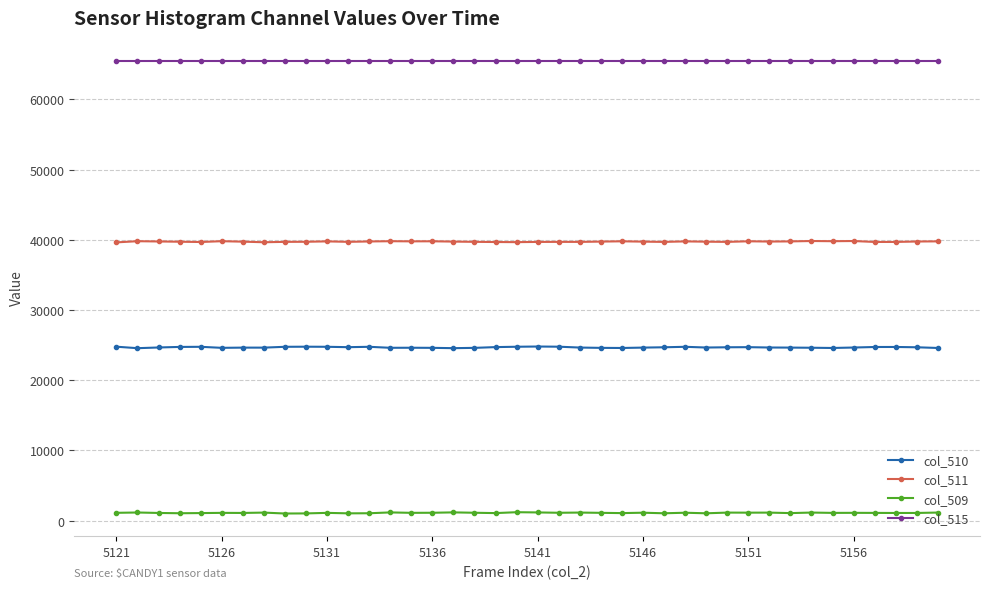

True or false: col_515 and col_511 cross at least once.

False